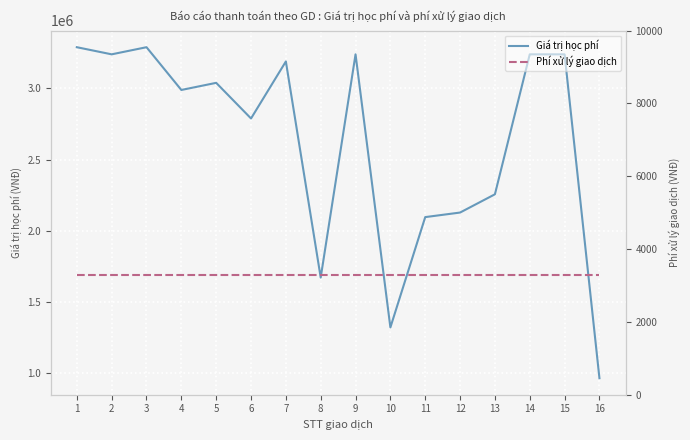

What is the average value of the Giá trị học phí series?

2623125